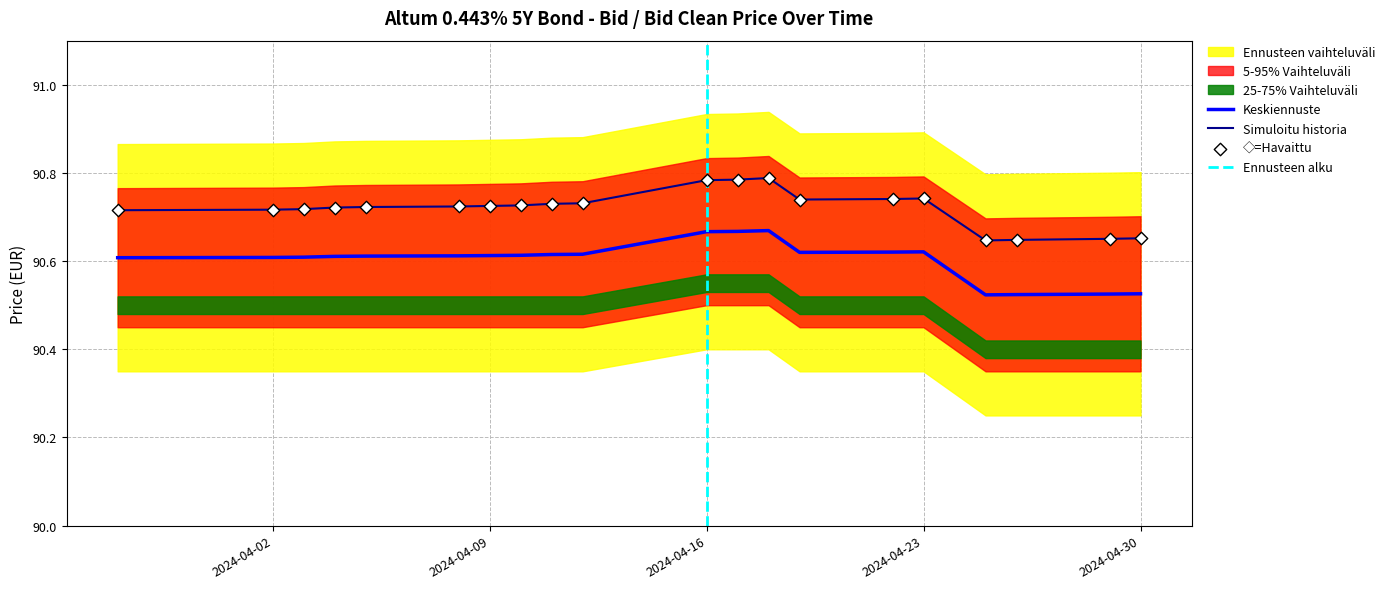

At which category is the sum across all series the highest?

2024-04-18